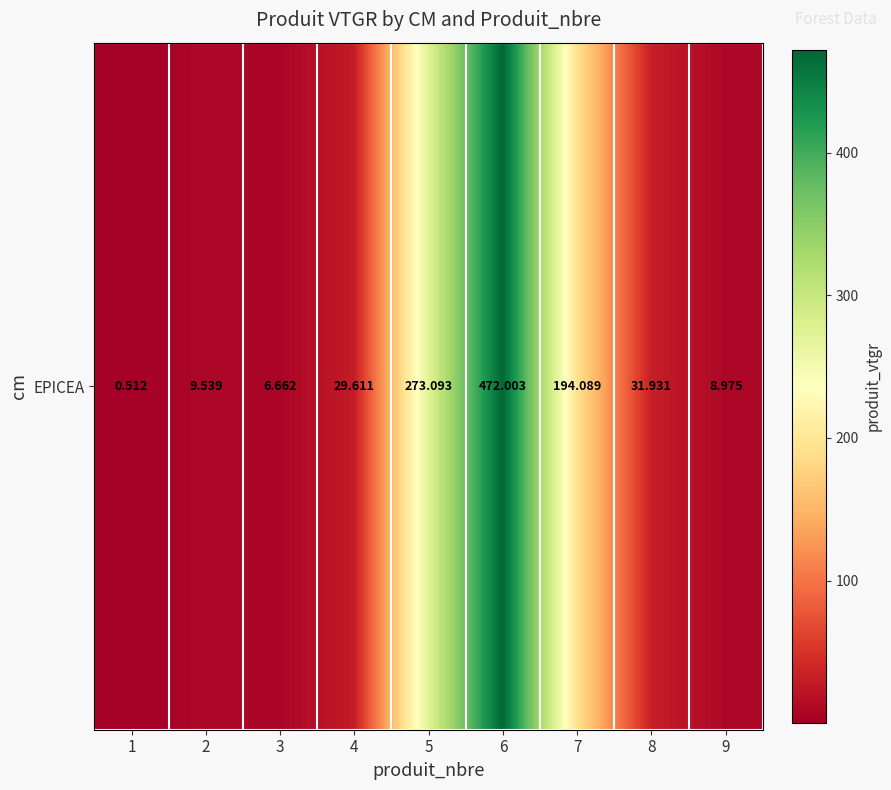

What is the difference between the values at 2 and 1?

9.0